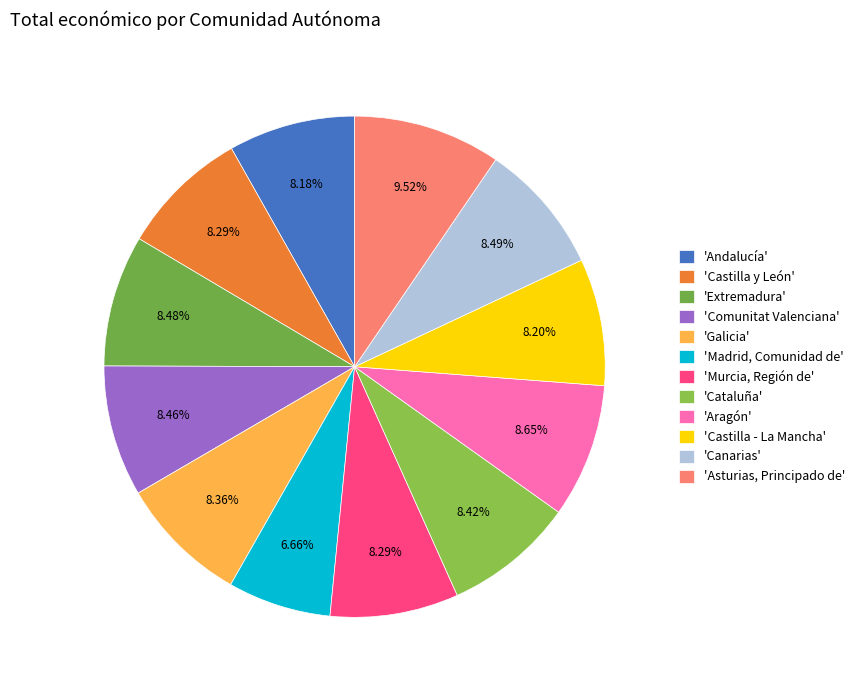

Count the number of slices in the pie.

12